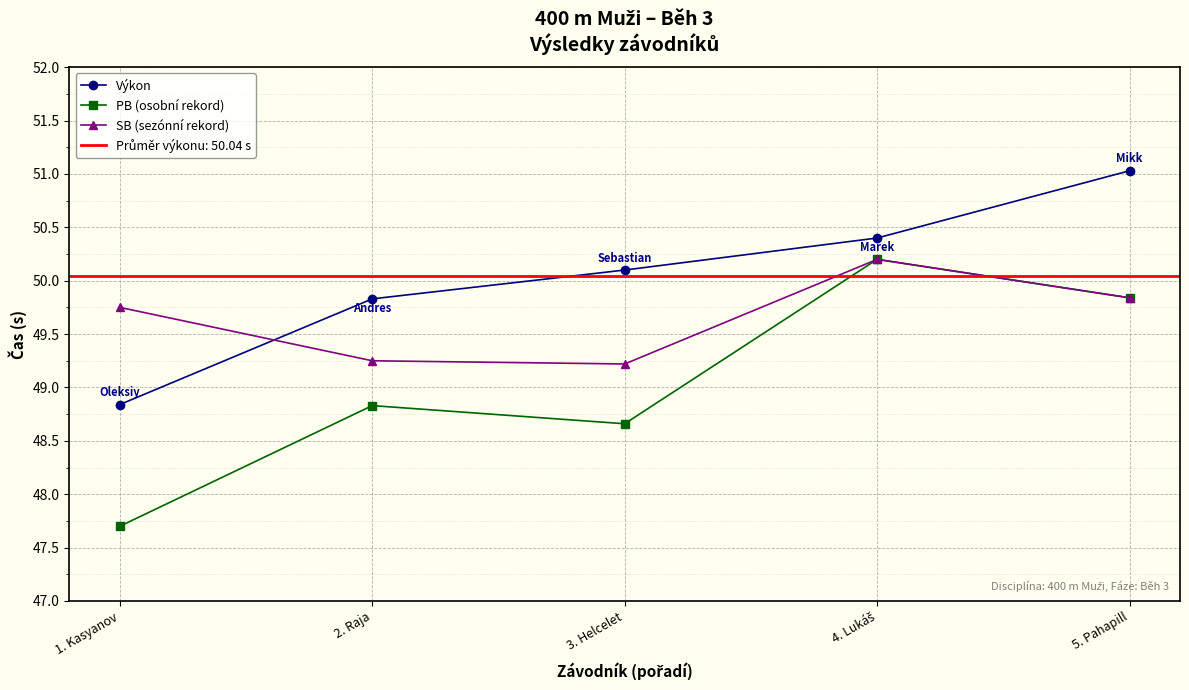

Reading right to left, extract all data points from this chart.

Výkon: 5. Pahapill=51.0	4. Lukáš=50.4	3. Helcelet=50.1	2. Raja=49.8	1. Kasyanov=48.8
PB (osobní rekord): 5. Pahapill=49.8	4. Lukáš=50.2	3. Helcelet=48.7	2. Raja=48.8	1. Kasyanov=47.7
SB (sezónní rekord): 5. Pahapill=49.8	4. Lukáš=50.2	3. Helcelet=49.2	2. Raja=49.2	1. Kasyanov=49.8